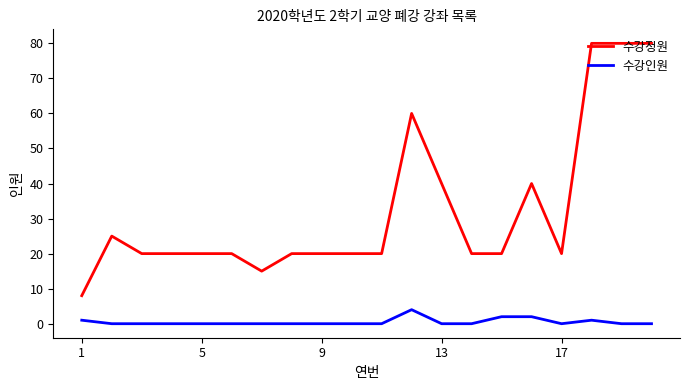

True or false: 수강인원 and 수강정원 intersect in this chart.

False